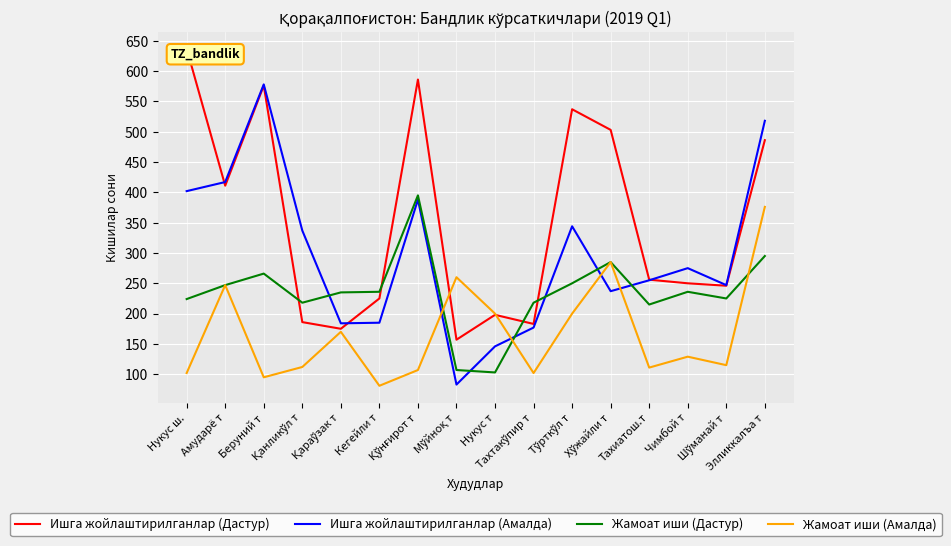

What is the sum of the Жамоат иши (Дастур) values at Қараўзак т and Элликкалъа т?

530